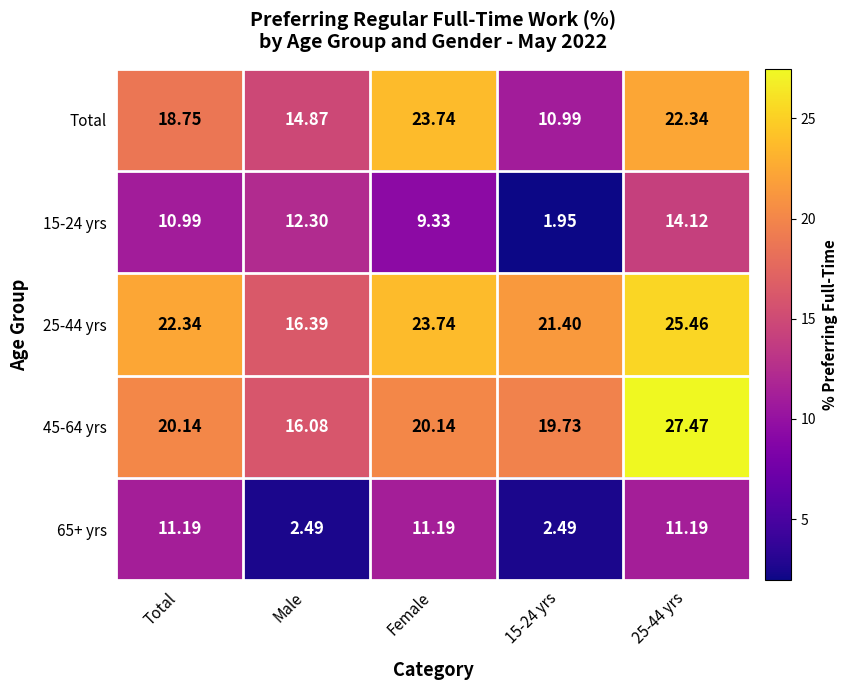

Which series changed the most between Total and Female?

Total